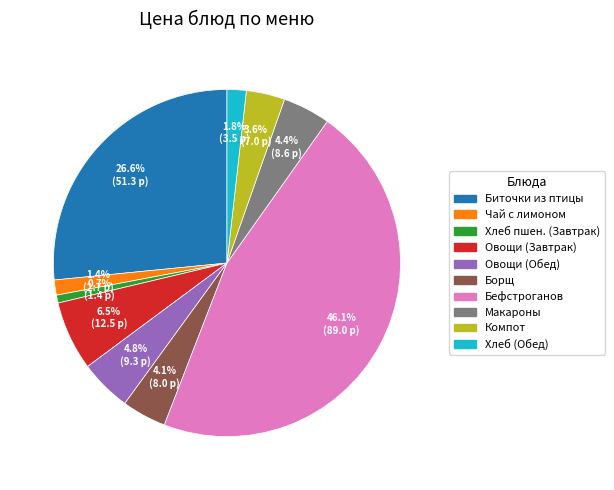

Does any single category account for the majority?

No